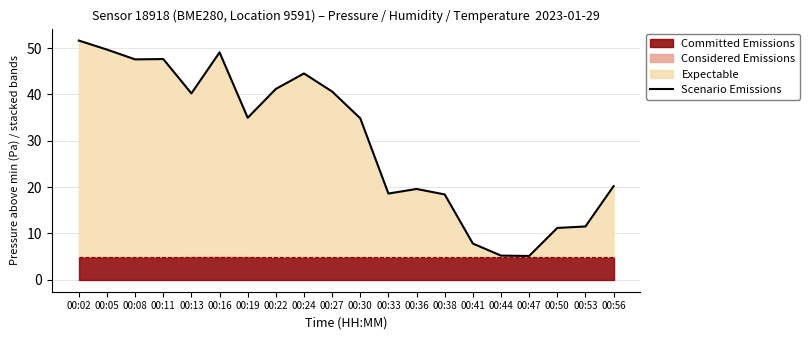

Which has a higher value, 00:41 or 00:22?

00:22